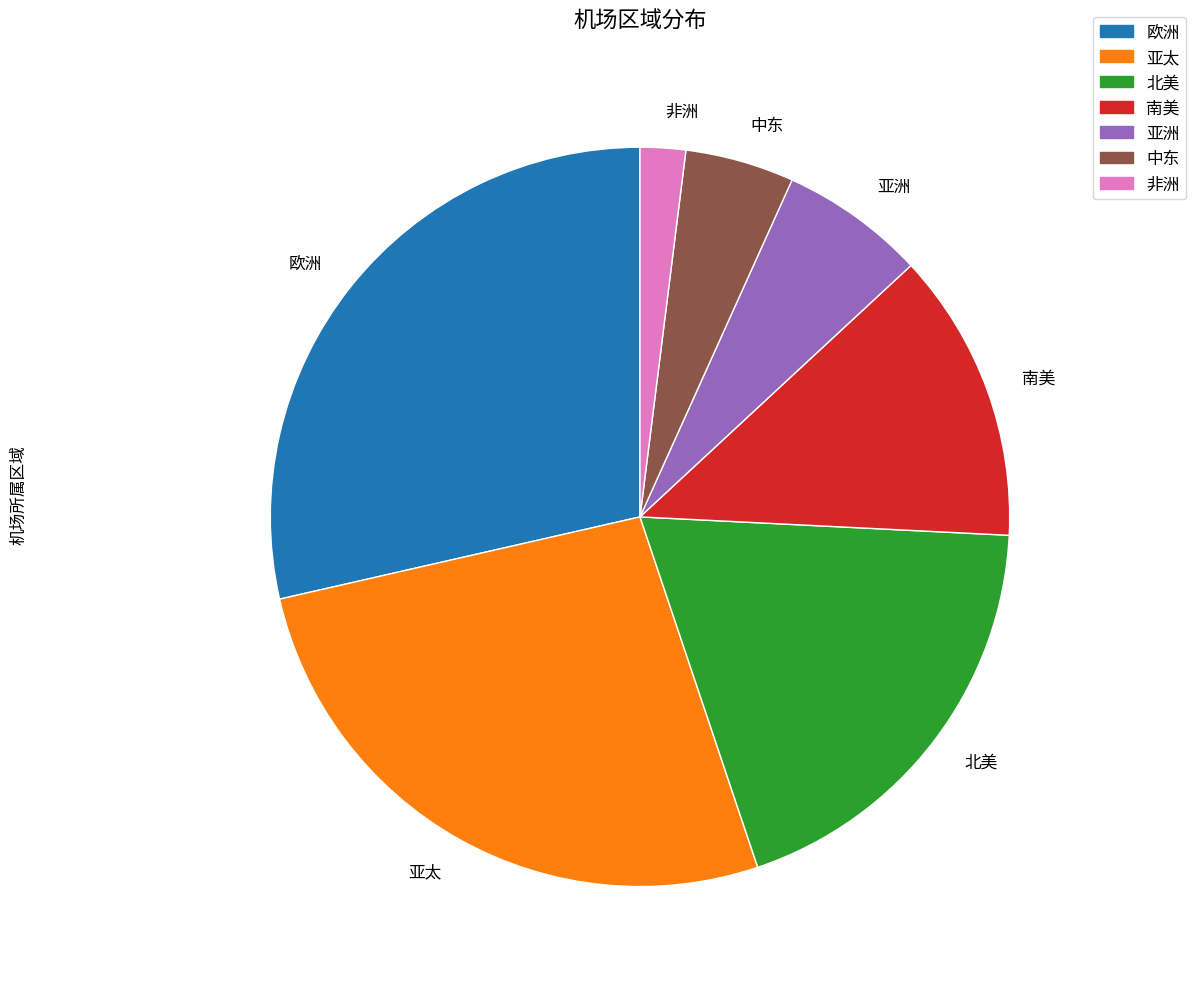

How many segments does this pie chart have?

7